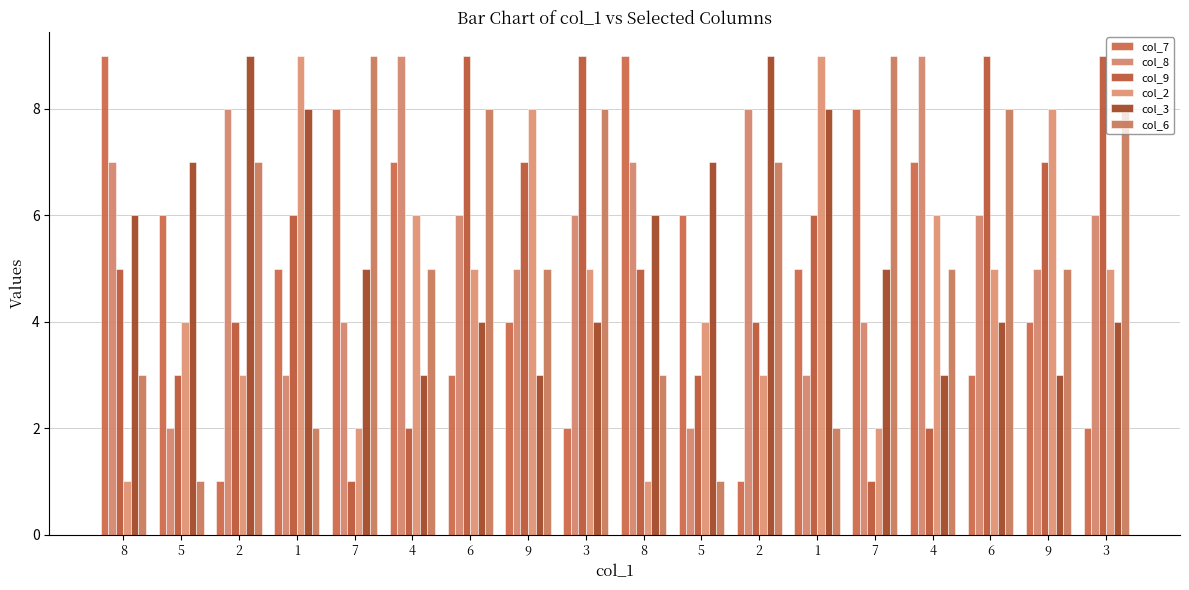

How many col_6 values are between 3 and 8?

12